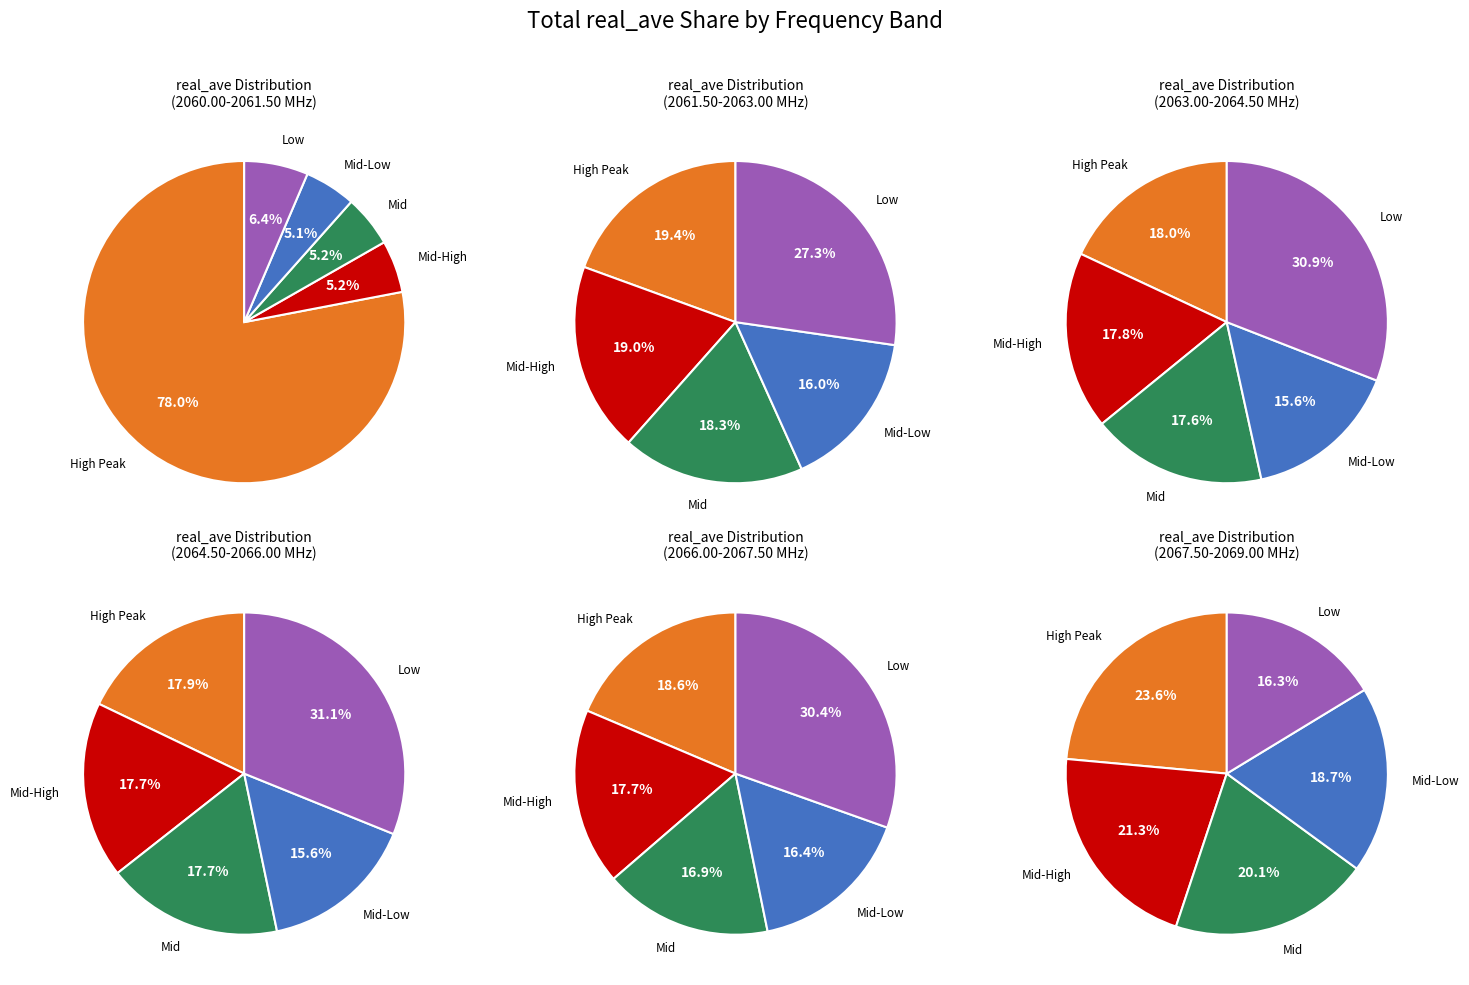

Is it true that 2 is 9% of the pie?

False